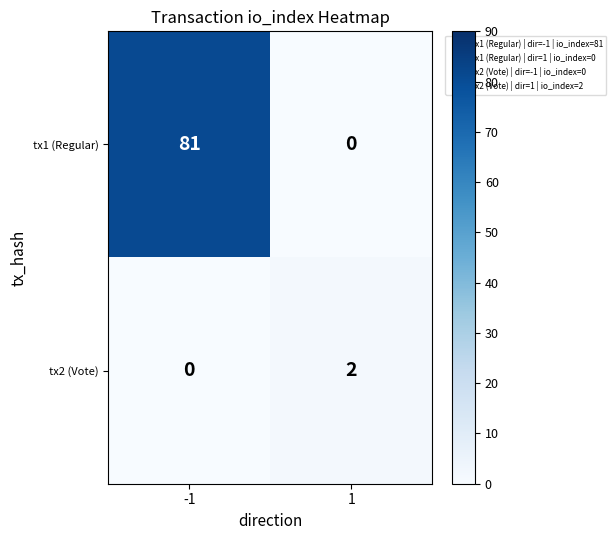

What is the difference between the maximum and minimum values in the tx1 (Regular) series?

81